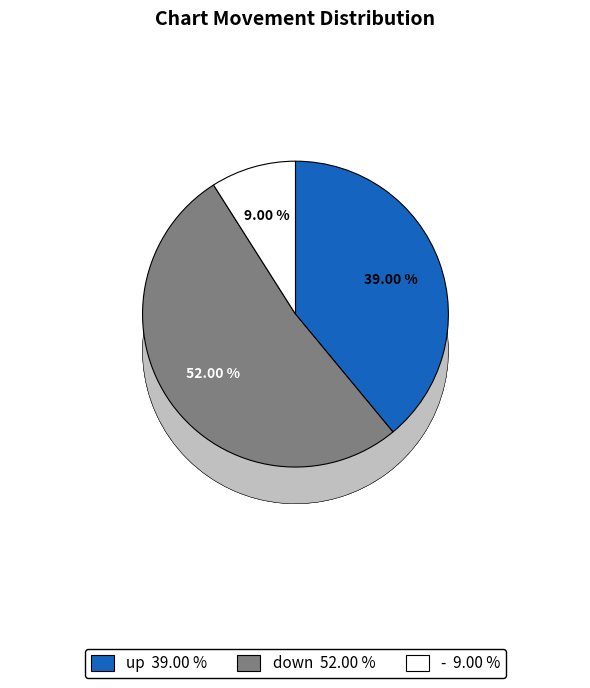

Which slice is the smallest?

-